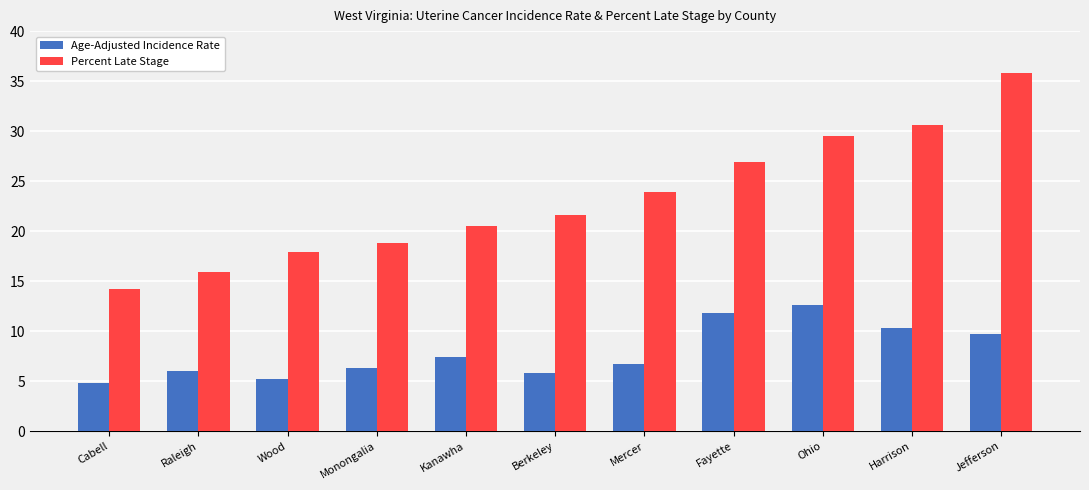

Is the value of Age-Adjusted Incidence Rate at Fayette greater than the value of Percent Late Stage at Kanawha?

No